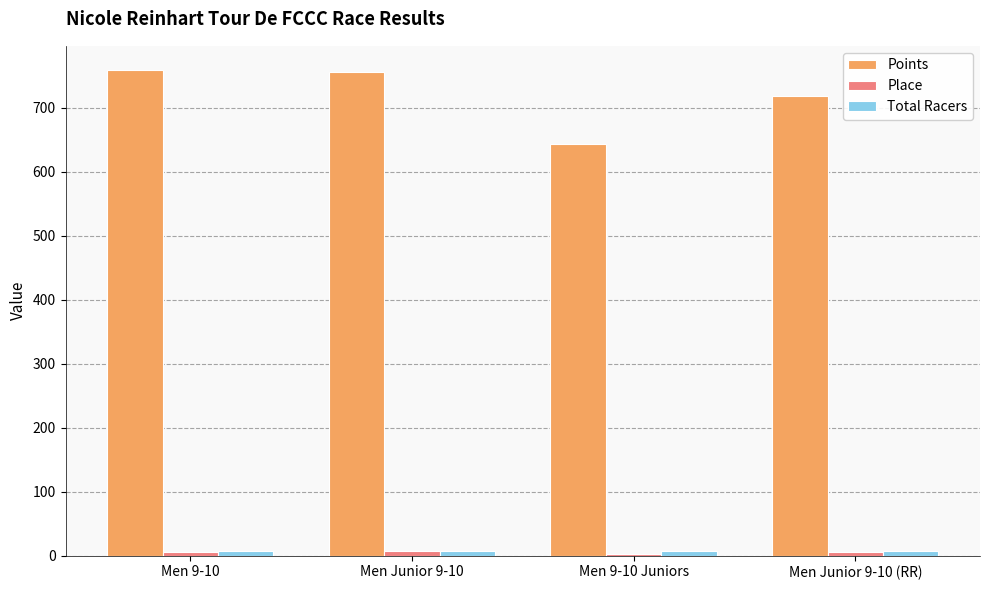

What are all the series names shown in the legend?

Points, Place, Total Racers